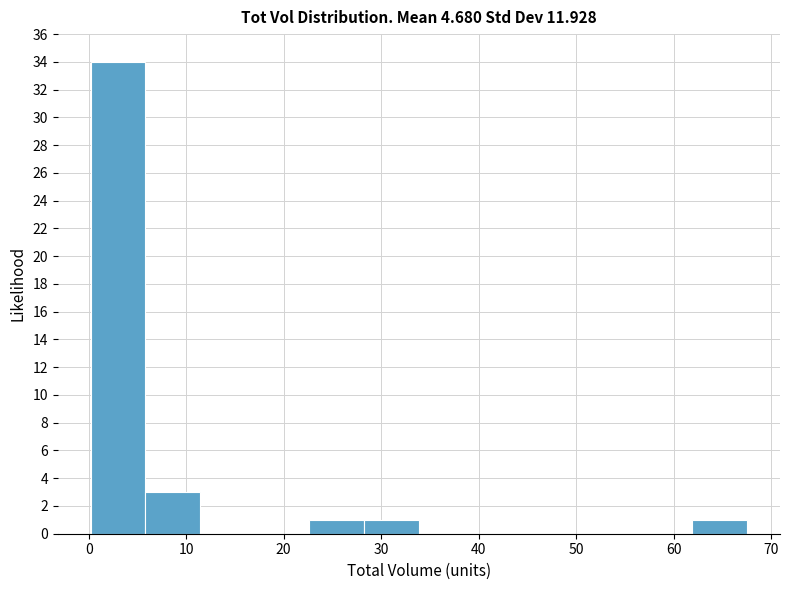

How tall is the bar that spans 23 to 28 on the x-axis? Neither the bar edges nor the heights are printed on the chart, so give them approximately, as read against the axes.

1